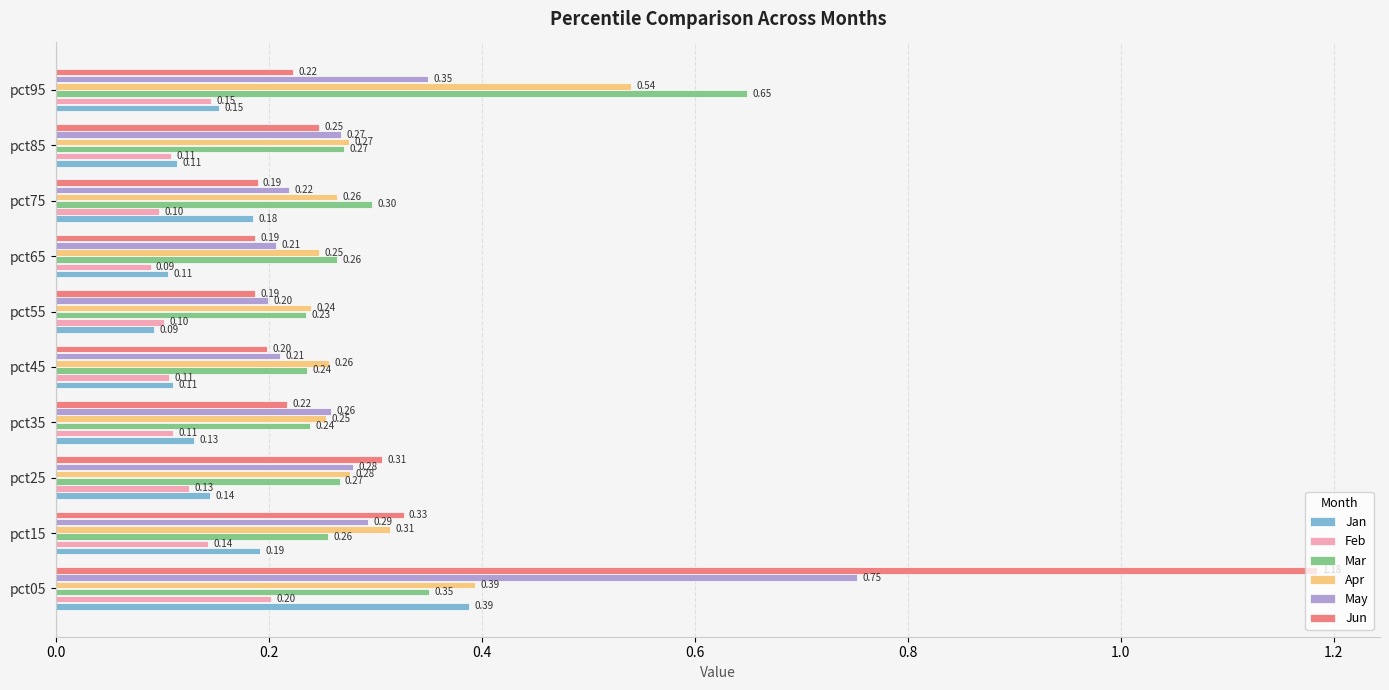

Between pct35 and pct65, which series saw the biggest shift?

May